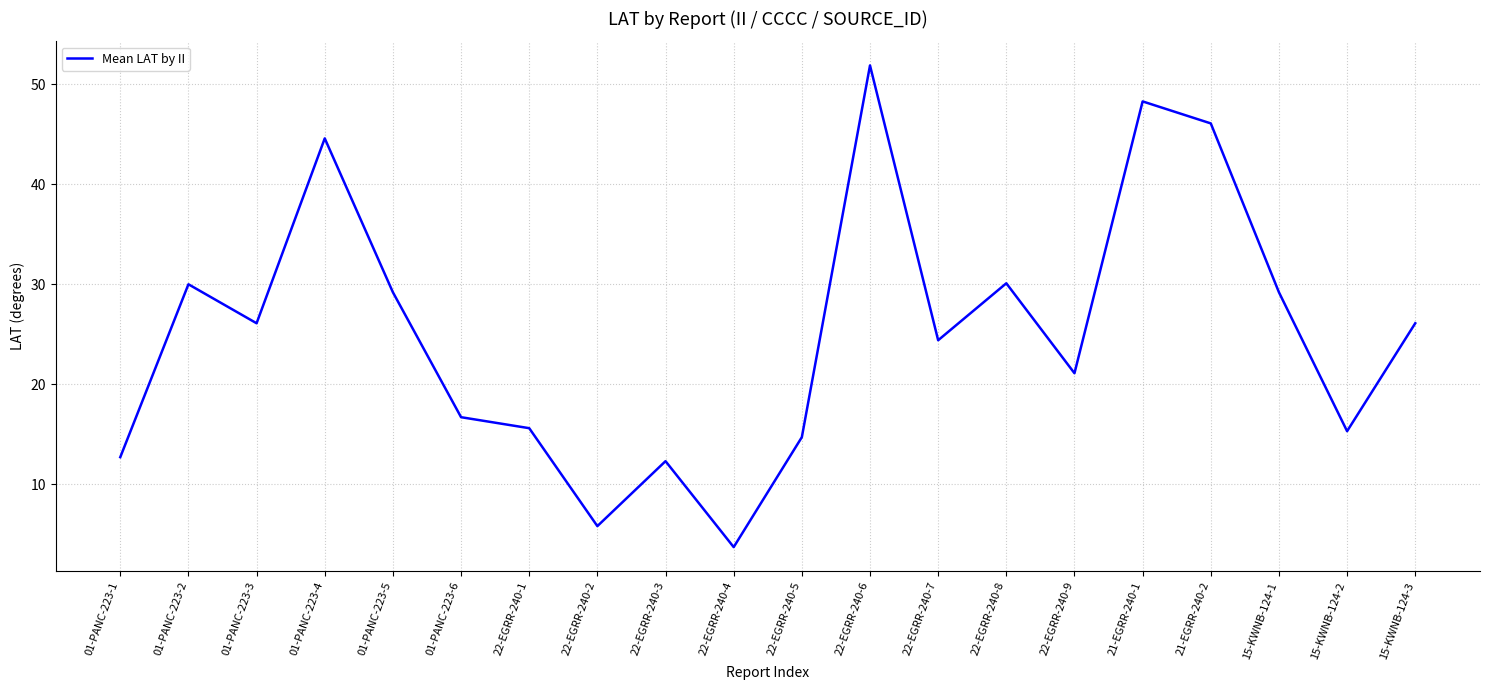

True or false: the data has more than 2 interior local peaks.

True